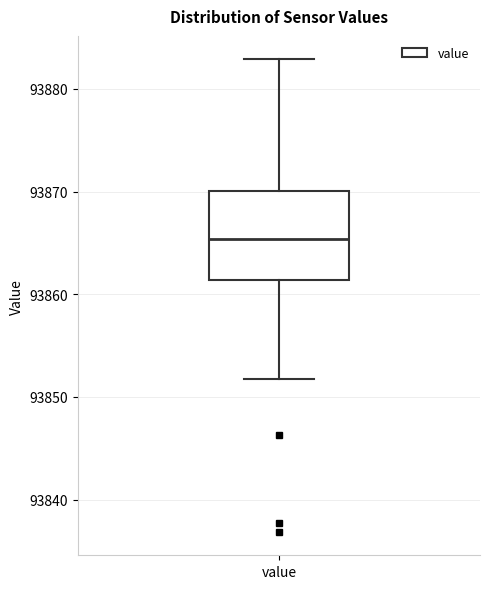

Read this box plot against the y-axis: the position of the median line, the range covered by the box, and the ends of both whiskers. The values are not printed on the chart, so give them approximately, as read against the axis.

median 93865, box 93861 to 93870, whiskers 93852 to 93883